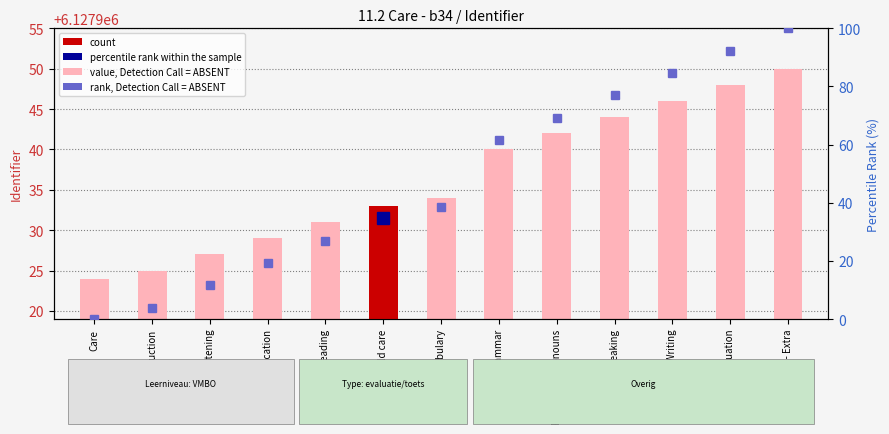

At which category is the sum across all series the highest?

Step 8 - Extra